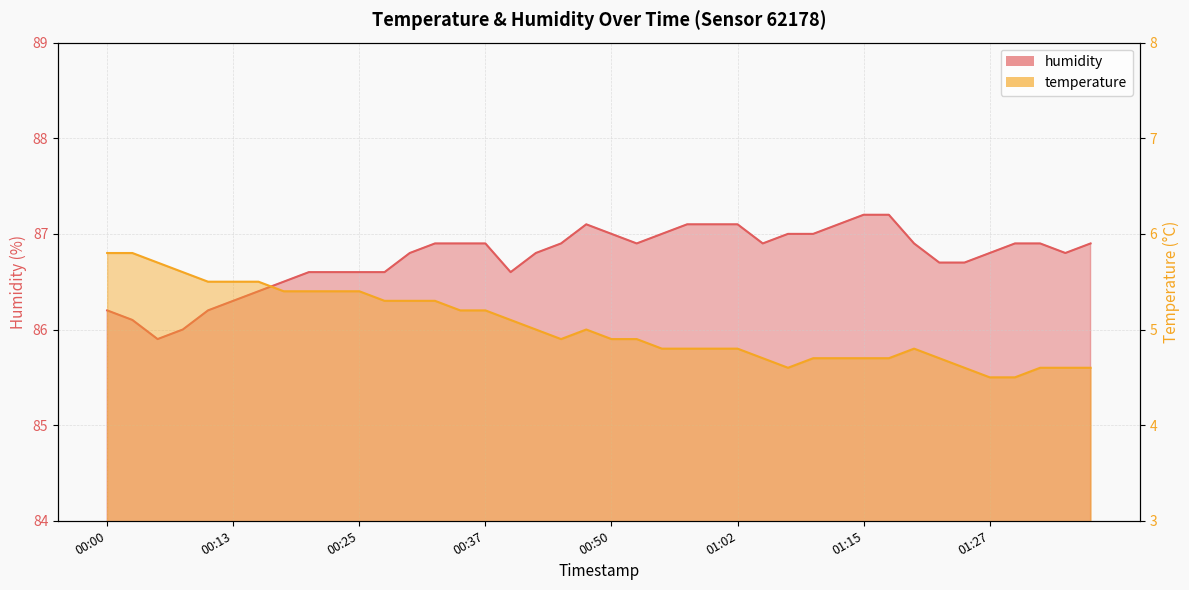

What is the difference between the maximum and second lowest values in the humidity series?

1.2